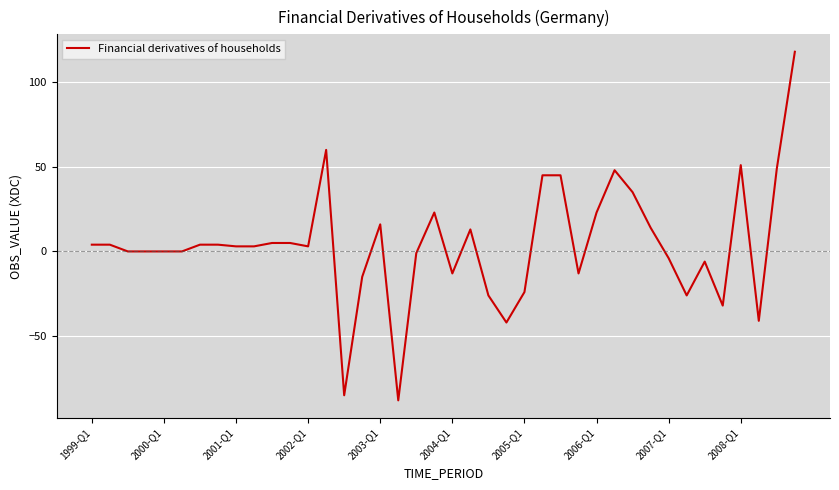

What is the minimum value shown in the chart?

-88